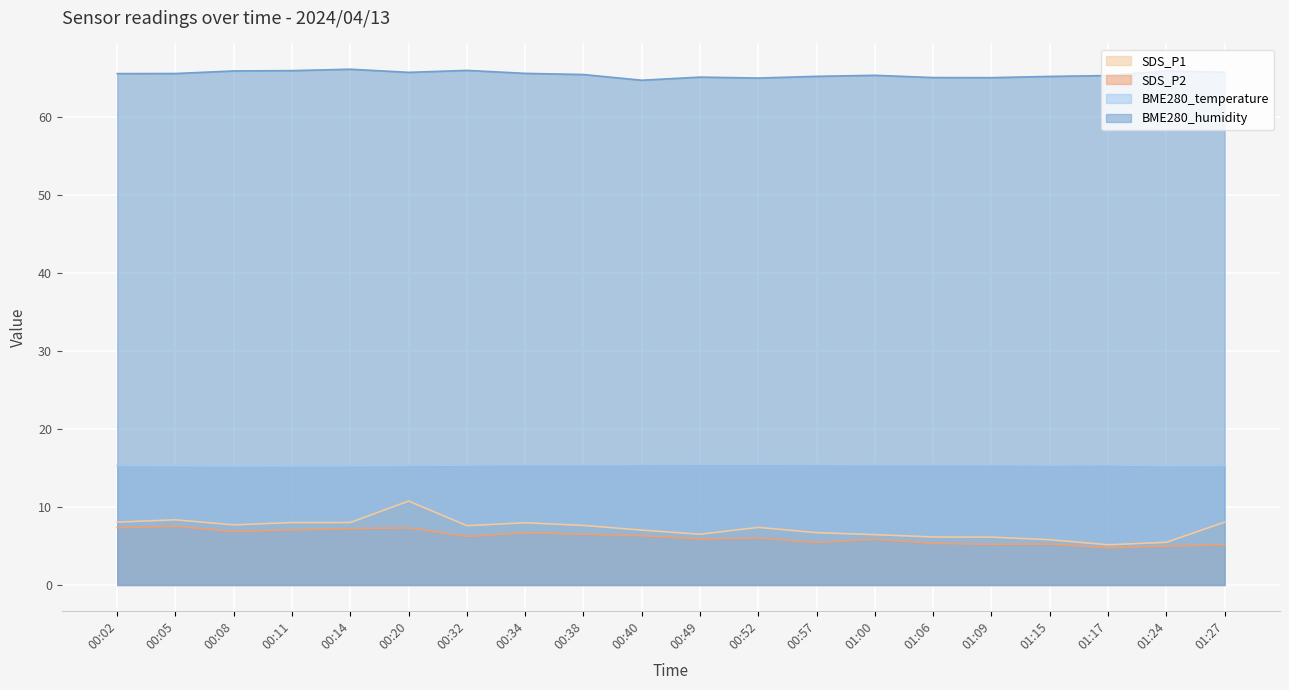

Reading right to left, list all the values displayed in this chart.

SDS_P1: 01:27=8.1	01:24=5.5	01:17=5.2	01:15=5.8	01:09=6.1	01:06=6.2	01:00=6.5	00:57=6.7	00:52=7.4	00:49=6.5	00:40=7.0	00:38=7.6	00:34=8.0	00:32=7.6	00:20=10.8	00:14=8.0	00:11=8.0	00:08=7.7	00:05=8.3	00:02=8.1
SDS_P2: 01:27=5.2	01:24=5.0	01:17=4.8	01:15=5.2	01:09=5.2	01:06=5.3	01:00=5.8	00:57=5.5	00:52=6.0	00:49=5.9	00:40=6.3	00:38=6.5	00:34=6.7	00:32=6.2	00:20=7.3	00:14=7.2	00:11=7.1	00:08=6.8	00:05=7.5	00:02=7.3
BME280_temperature: 01:27=15.3	01:24=15.3	01:17=15.4	01:15=15.4	01:09=15.4	01:06=15.4	01:00=15.4	00:57=15.4	00:52=15.5	00:49=15.4	00:40=15.4	00:38=15.4	00:34=15.4	00:32=15.4	00:20=15.3	00:14=15.3	00:11=15.2	00:08=15.2	00:05=15.3	00:02=15.3
BME280_humidity: 01:27=65.7	01:24=65.8	01:17=65.2	01:15=65.1	01:09=65.0	01:06=65.0	01:00=65.3	00:57=65.2	00:52=64.9	00:49=65.0	00:40=64.7	00:38=65.4	00:34=65.5	00:32=65.9	00:20=65.7	00:14=66.1	00:11=65.9	00:08=65.8	00:05=65.5	00:02=65.5